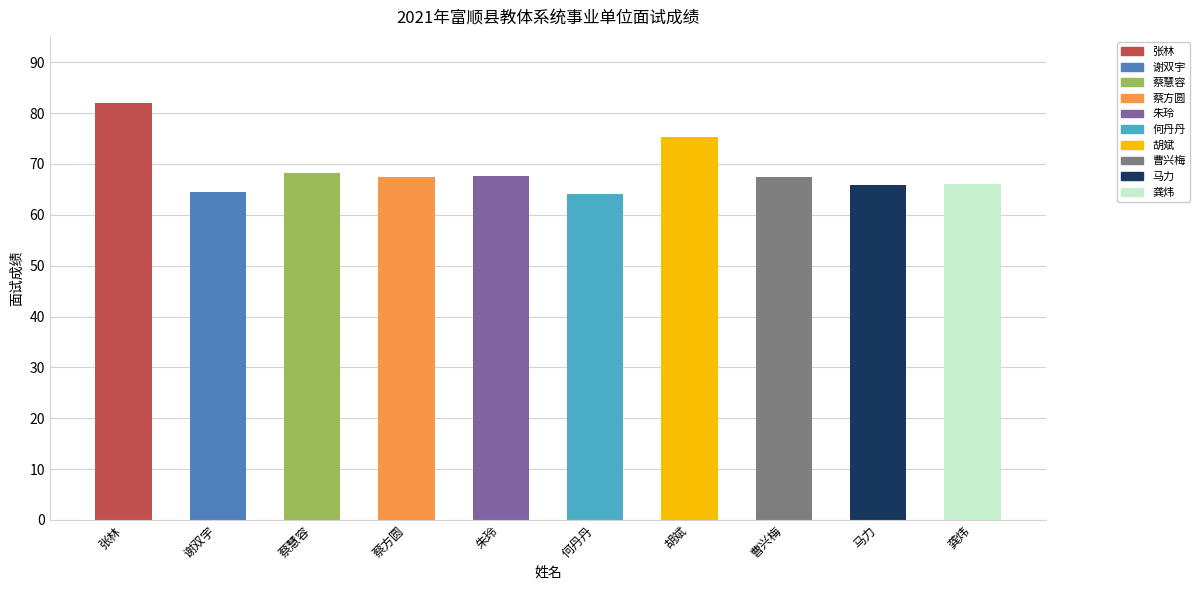

What is the change in value from 蔡方圆 to 胡斌?

+7.8